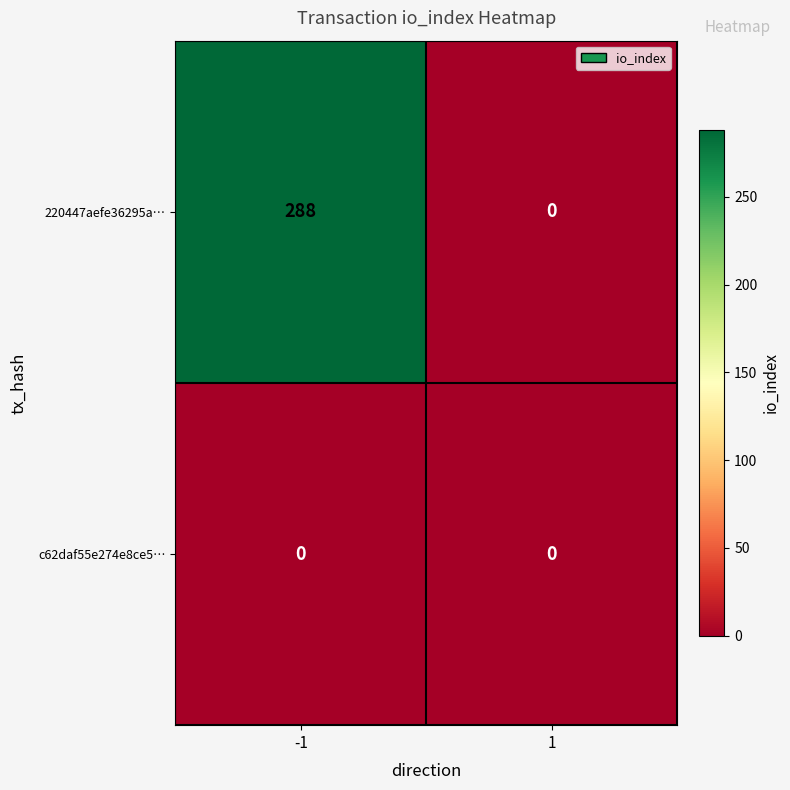

What is the maximum value shown in the chart?

288